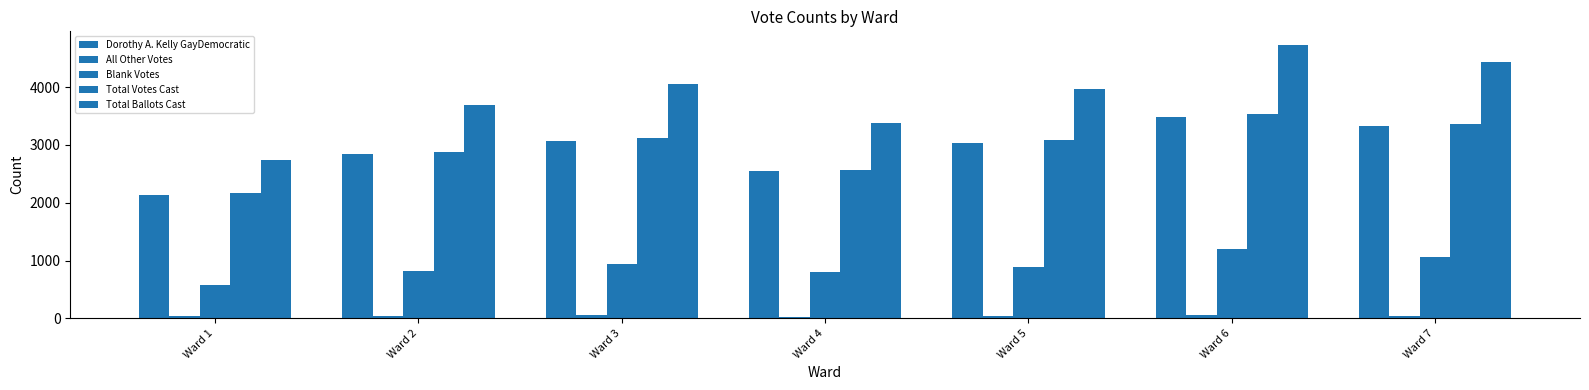

How many bars are there in total?

35